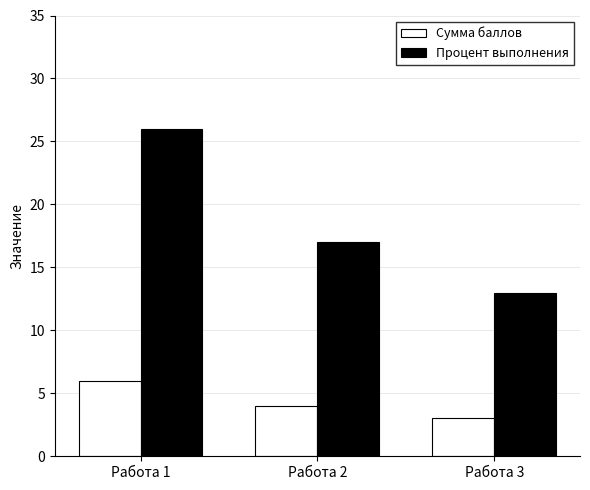

What is the greatest value displayed?

26